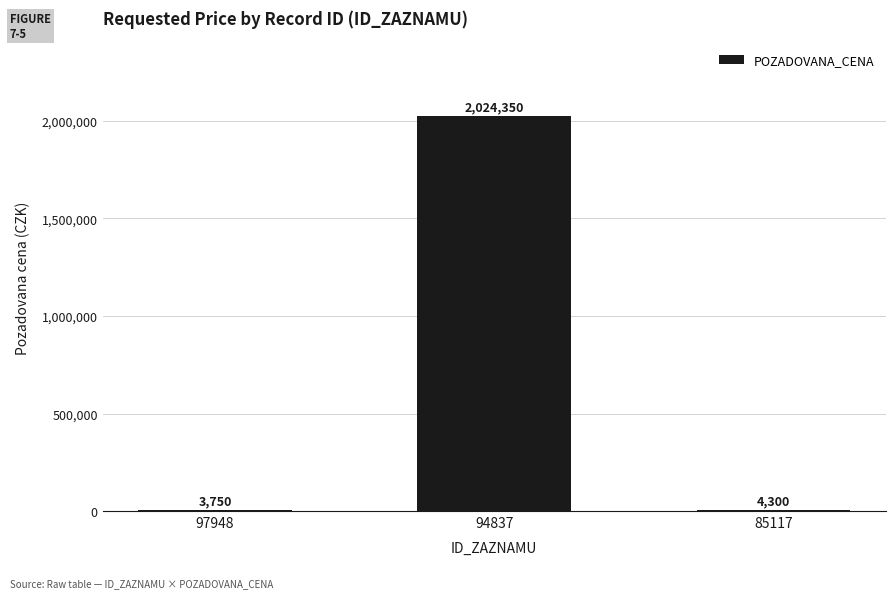

Reading right to left, transcribe all the data shown in this chart.

85117=4300	94837=2024350	97948=3750